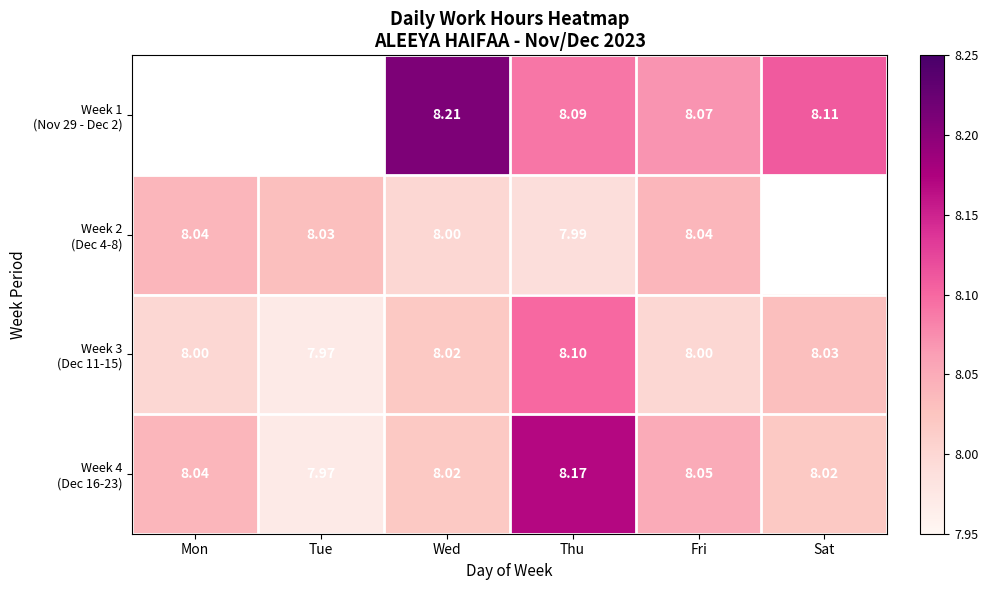

What is the maximum value shown in the chart?

8.2